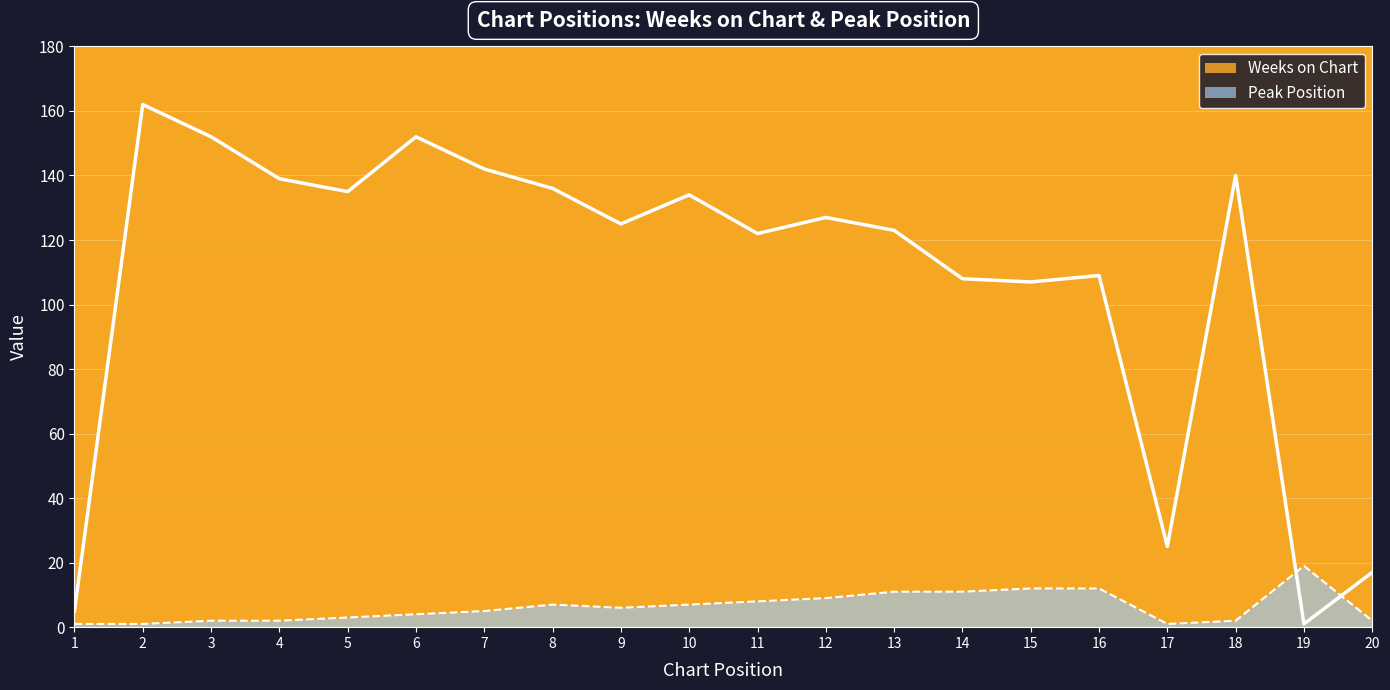

Which series has the largest range (max minus min)?

Weeks on Chart